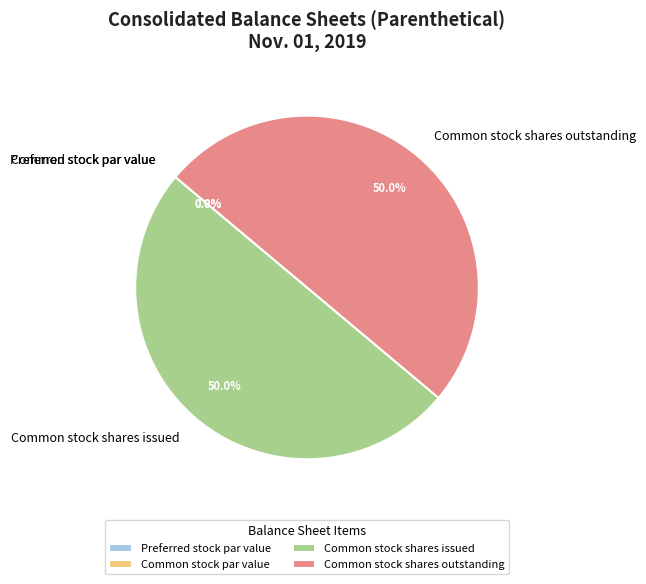

What is the largest slice in the pie chart?

Common stock shares issued